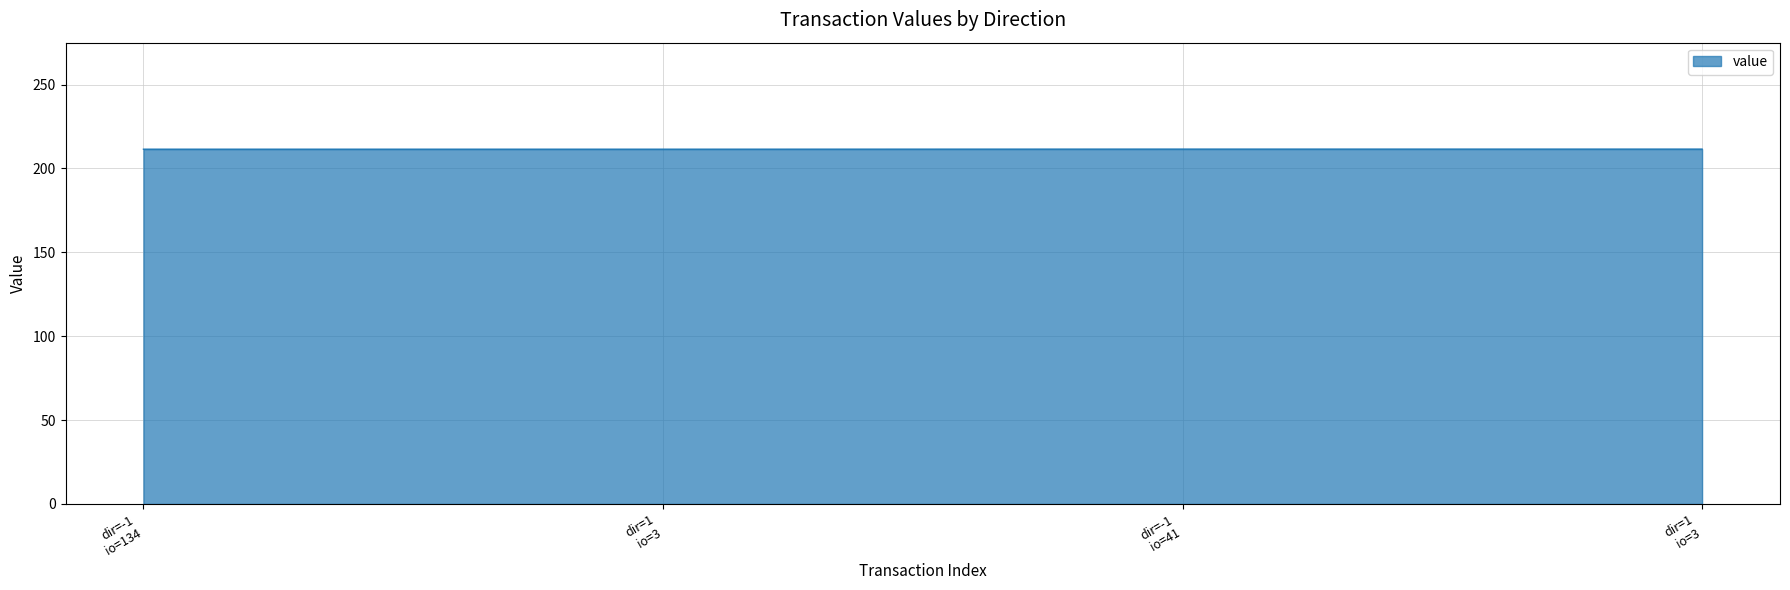

How many lines are shown in the chart?

1